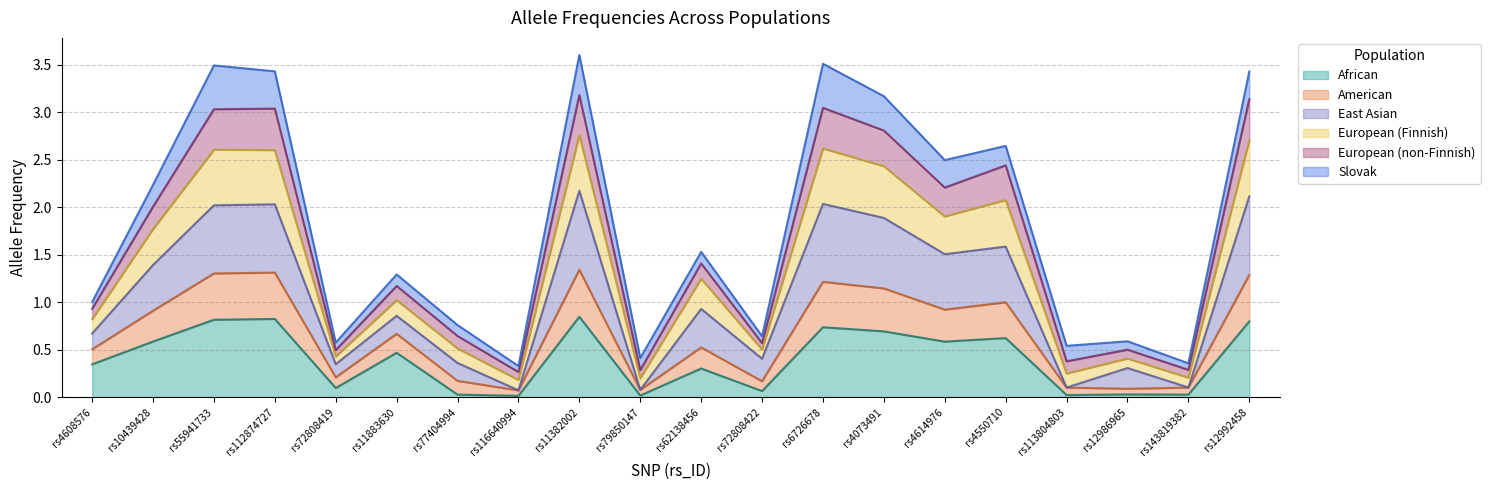

Count the number of categories in the chart.

20